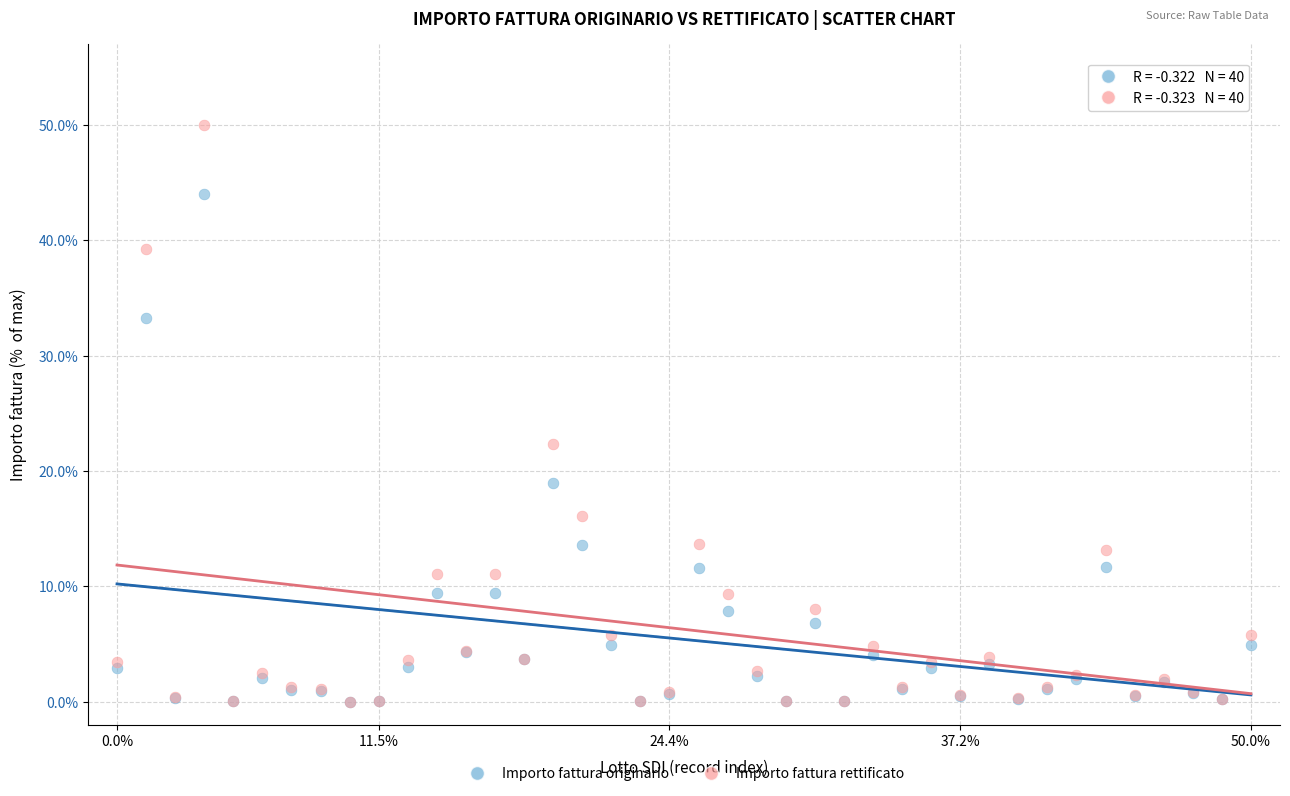

What are all the series names shown in the legend?

Importo fattura originario, Importo fattura rettificato